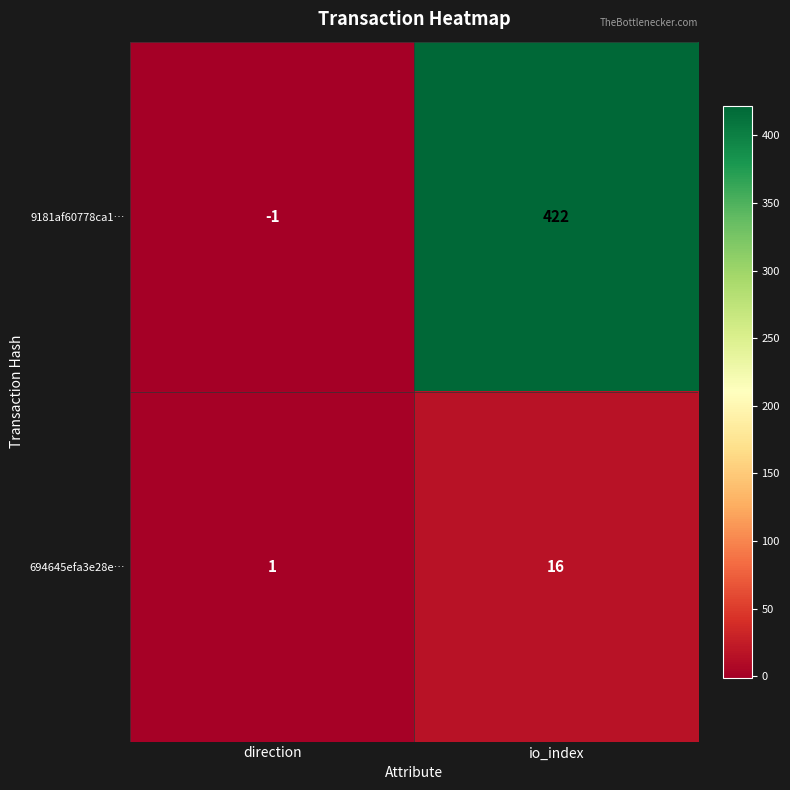

Which series has the largest total across all categories?

9181af60778ca1…